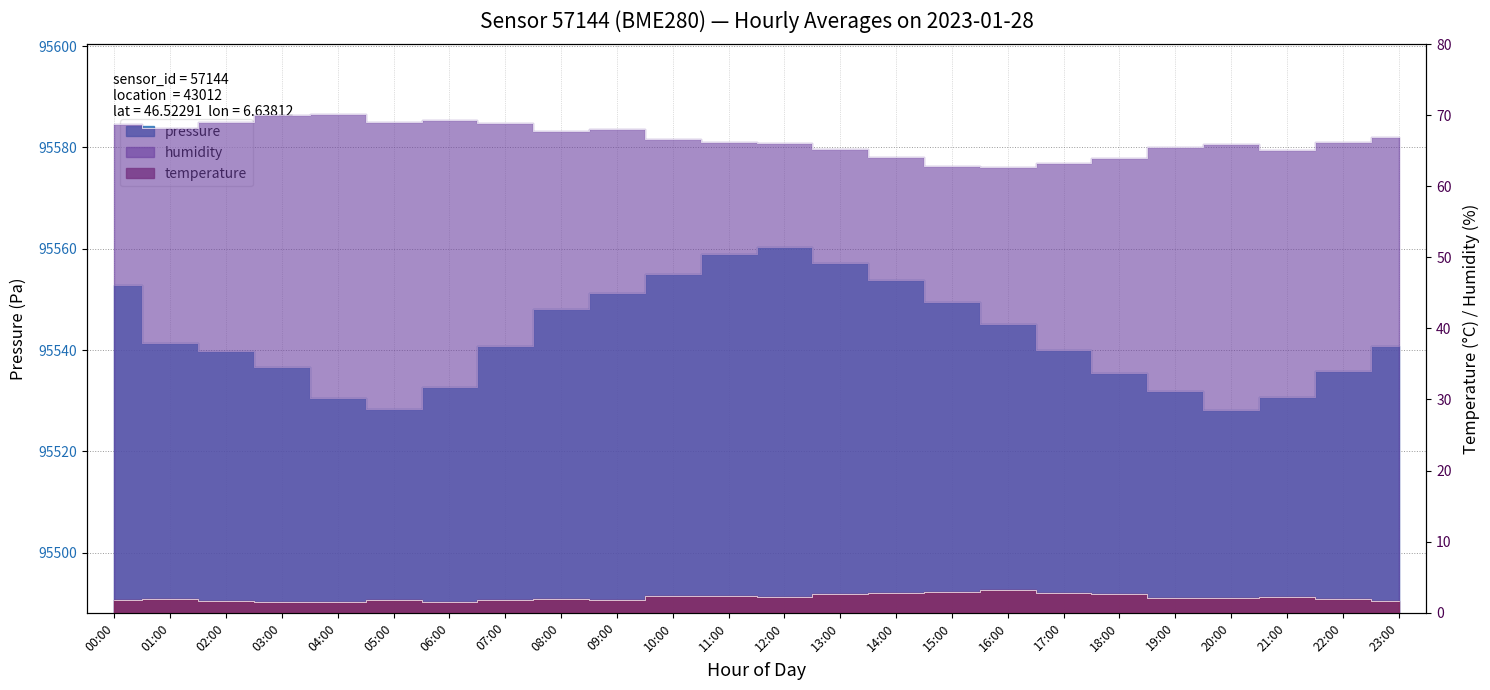

What is the total value across all series at 10:00?

95624.1